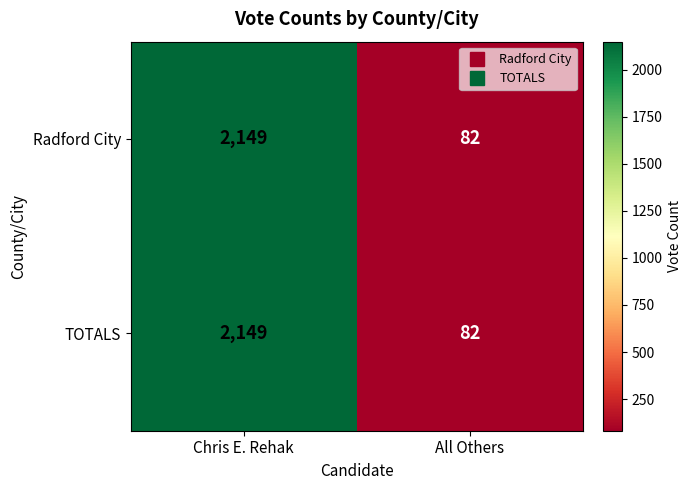

Rank the categories by Radford City value from highest to lowest.

Chris E. Rehak, All Others